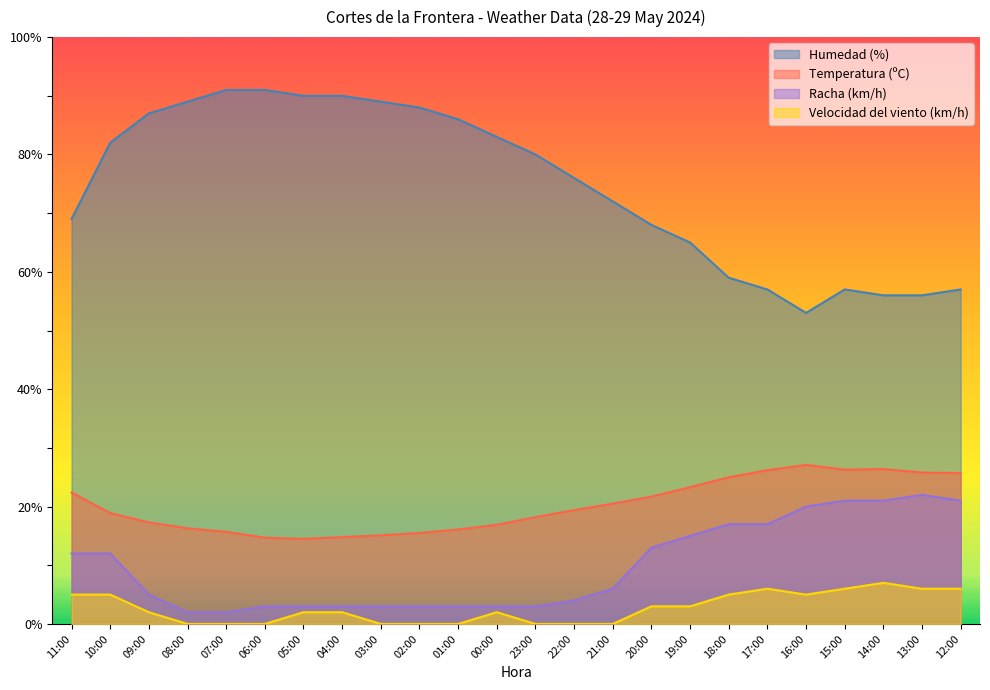

List the series in order of their peak value, highest first.

Humedad (%), Temperatura (ºC), Racha (km/h), Velocidad del viento (km/h)